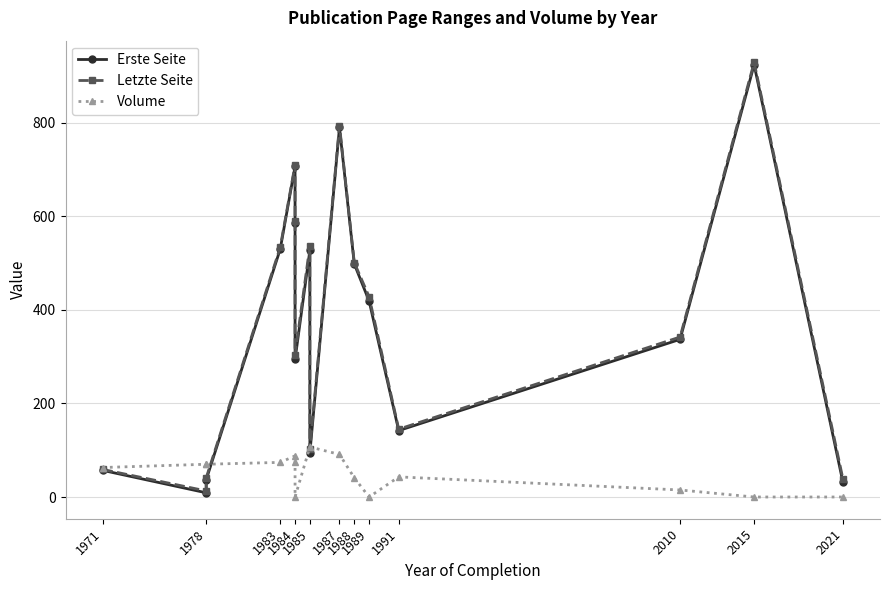

What is the maximum value for Erste Seite?

924